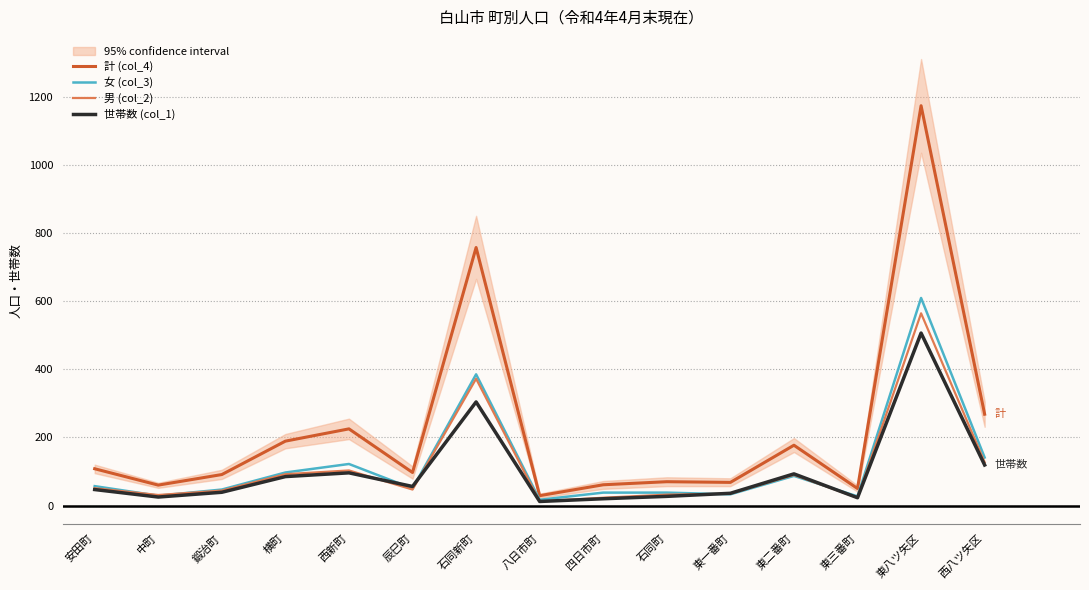

Is the value of 男 (col_2) at 西新町 greater than the value of 女 (col_3) at 西新町?

No